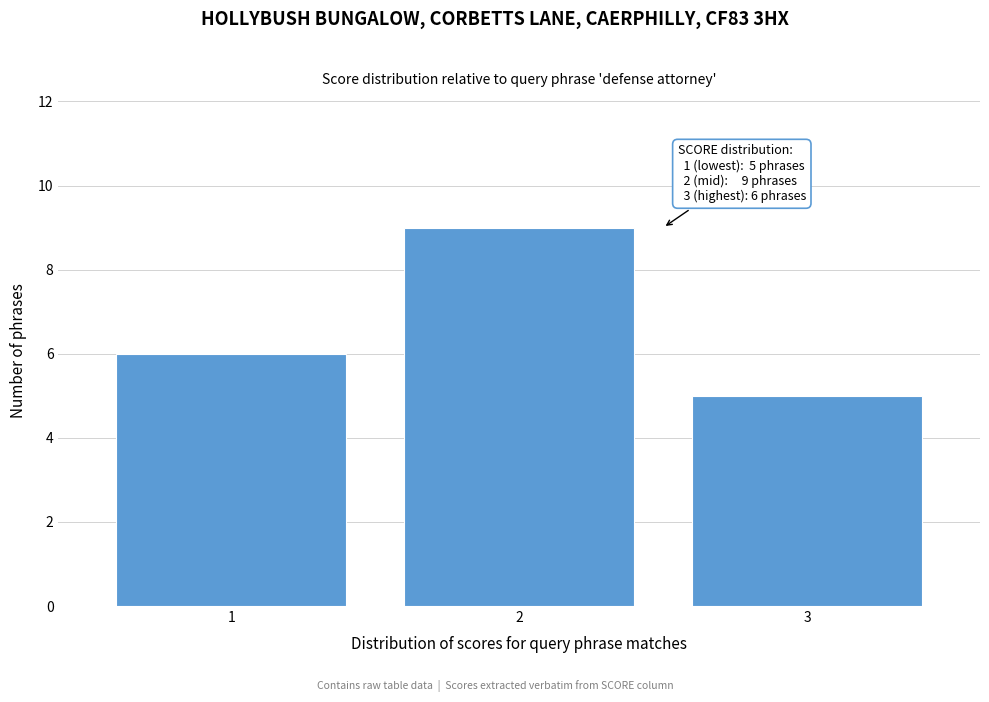

Which range on the x-axis has the tallest bar?

1.5 to 2.5